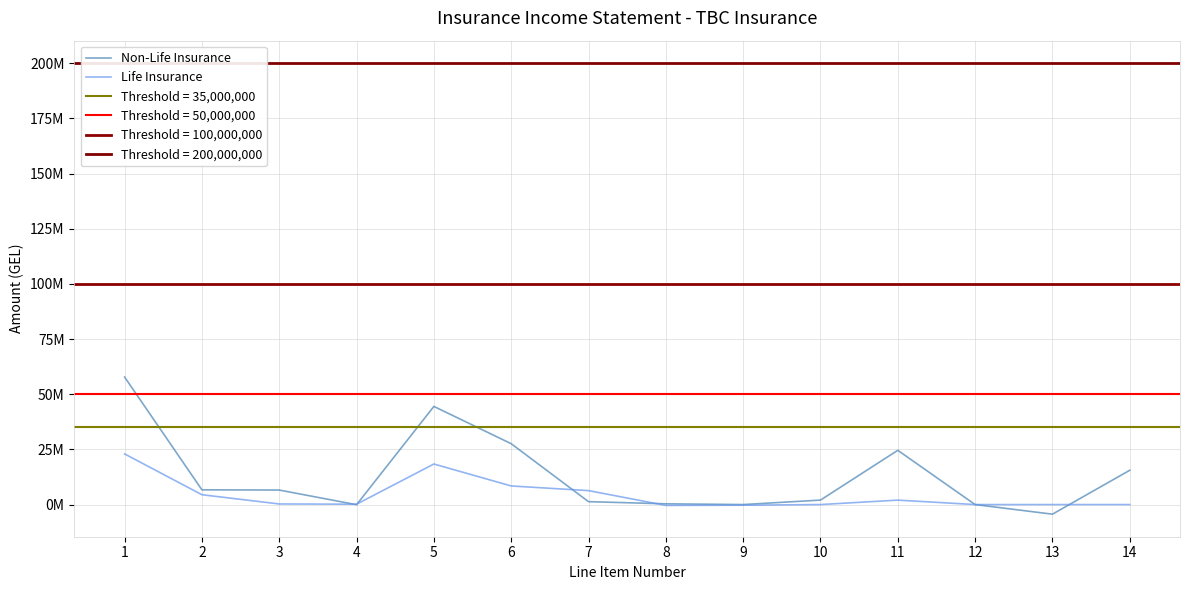

The Life Insurance series shows 1304893.0 at 11. True or false?

False